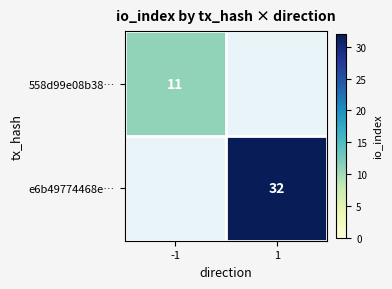

What is the maximum value shown in the chart?

32.0